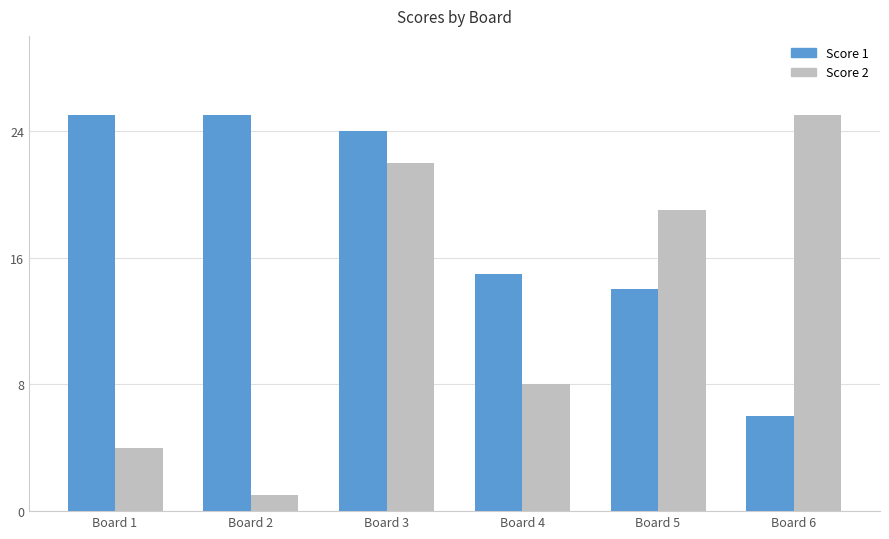

What are all the series names shown in the legend?

Score 1, Score 2